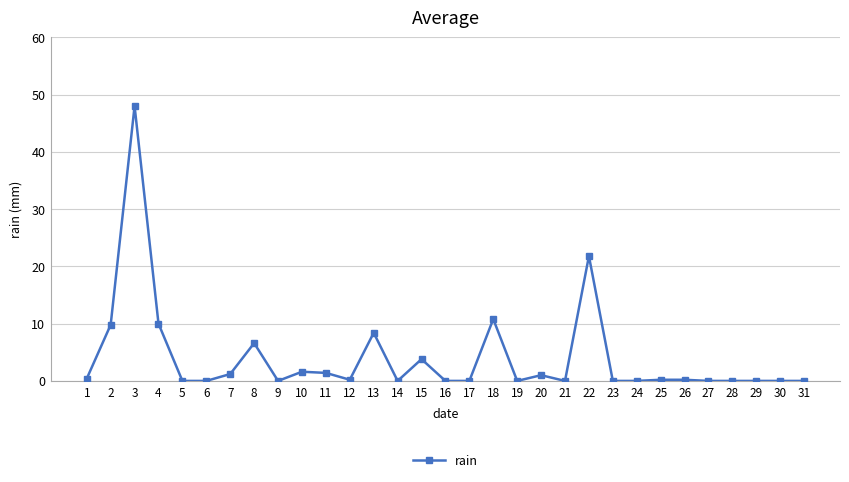

Where is the first local maximum?

3